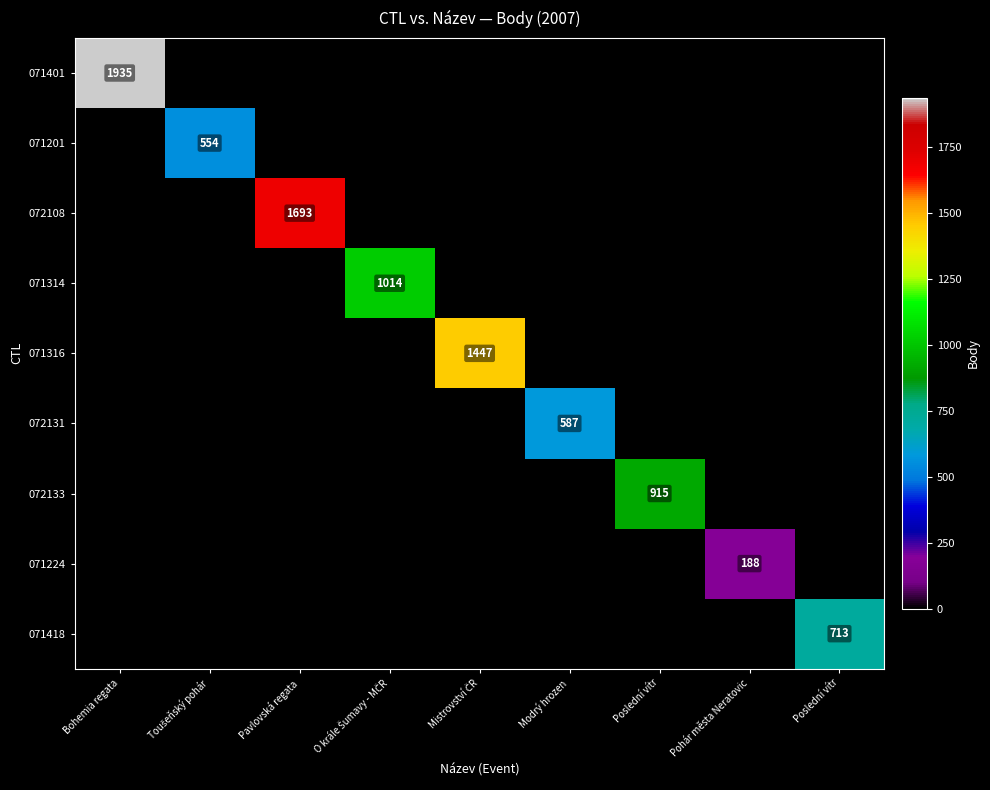

How many data points does each series have?

9